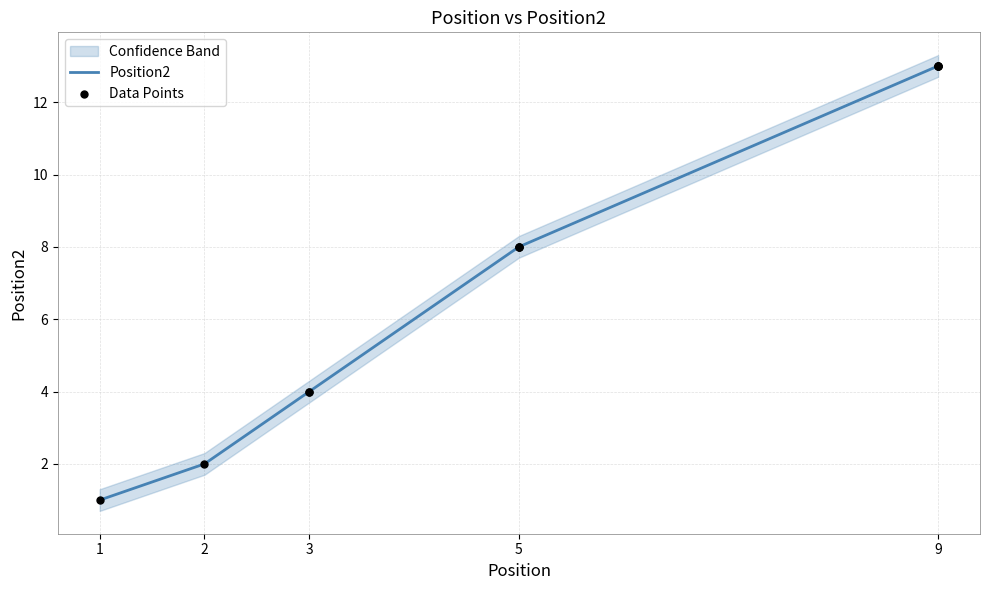

Approximately how many times larger is the value at 9 compared to 3?

3.2